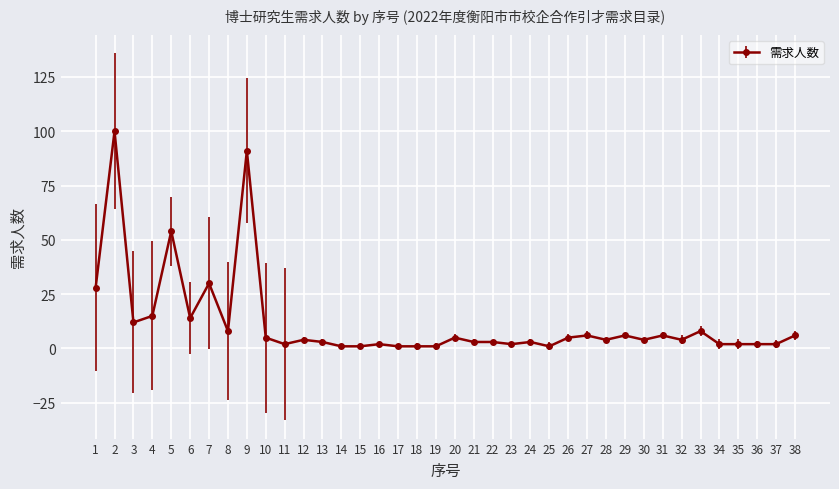

What is the change in value from 3 to 8?

-4